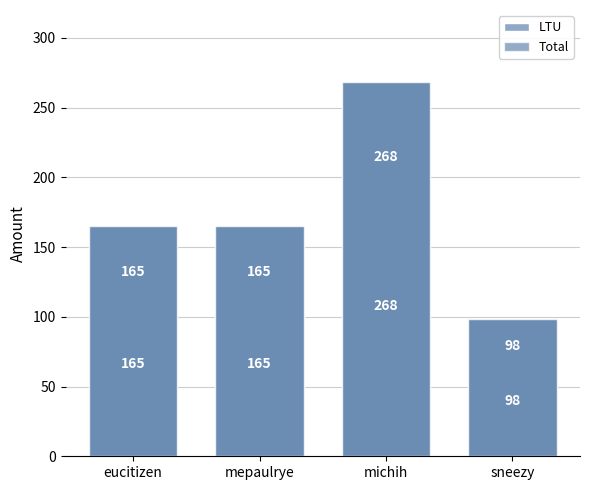

What is the average value of the LTU series?

174.4